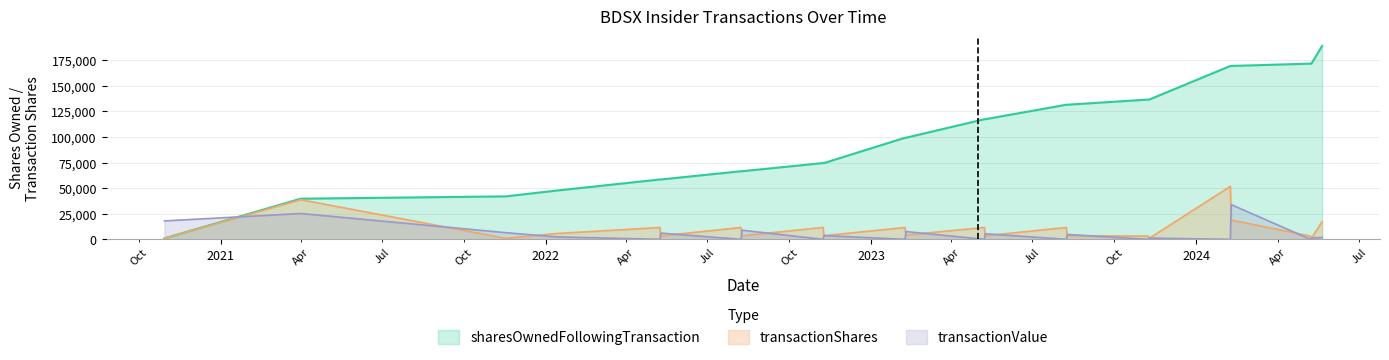

Reading left to right, what are all the values shown in this chart?

transactionShares: 1000	38713	1000	5679	11575	3338	11575	3533	11574	3582	11575	4220	11575	3485	11575	3577	3156	982	51692	18855	3157	980	17289
sharesOwnedFollowingTransaction: 1000	39713	41975	47654	58495	58495	66537	66537	74529	74529	99275	99275	117365	117365	131535	131535	136573	136573	169410	169410	171680	171680	188969
transactionValue: 18000	25249	6510	2385	0	6109	0	8932	0	3693	0	7592	0	5468	0	4749	0	1226	0	33946	0	1450	1768